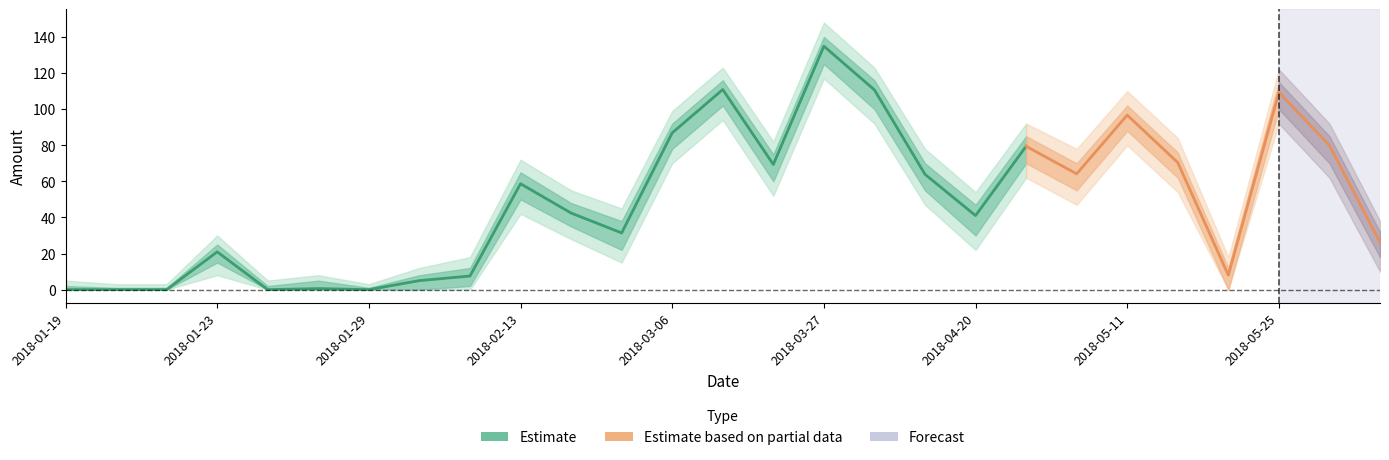

Rank the series at 2018-03-06 from lowest to highest value.

Amount_outer_lower, Amount_lower, Amount, Amount_upper, Amount_outer_upper